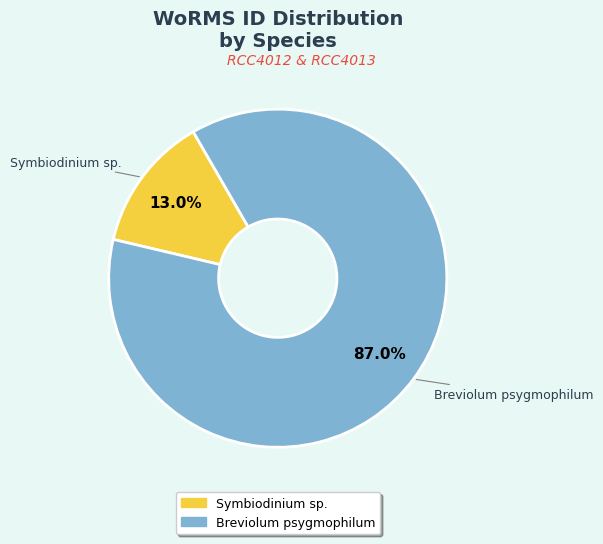

To the nearest percent, what is the difference between the largest and smallest slice percentages?

74%